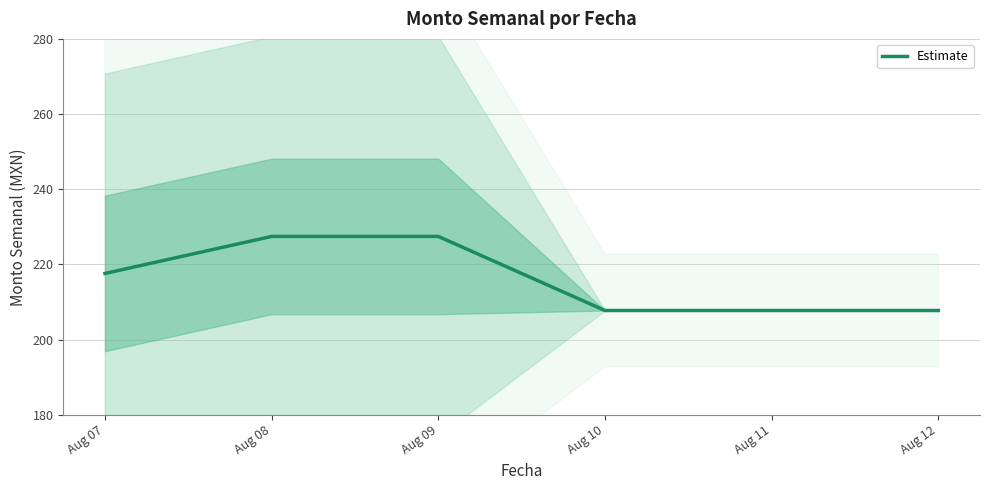

True or false: the data has more than 2 interior local peaks.

False